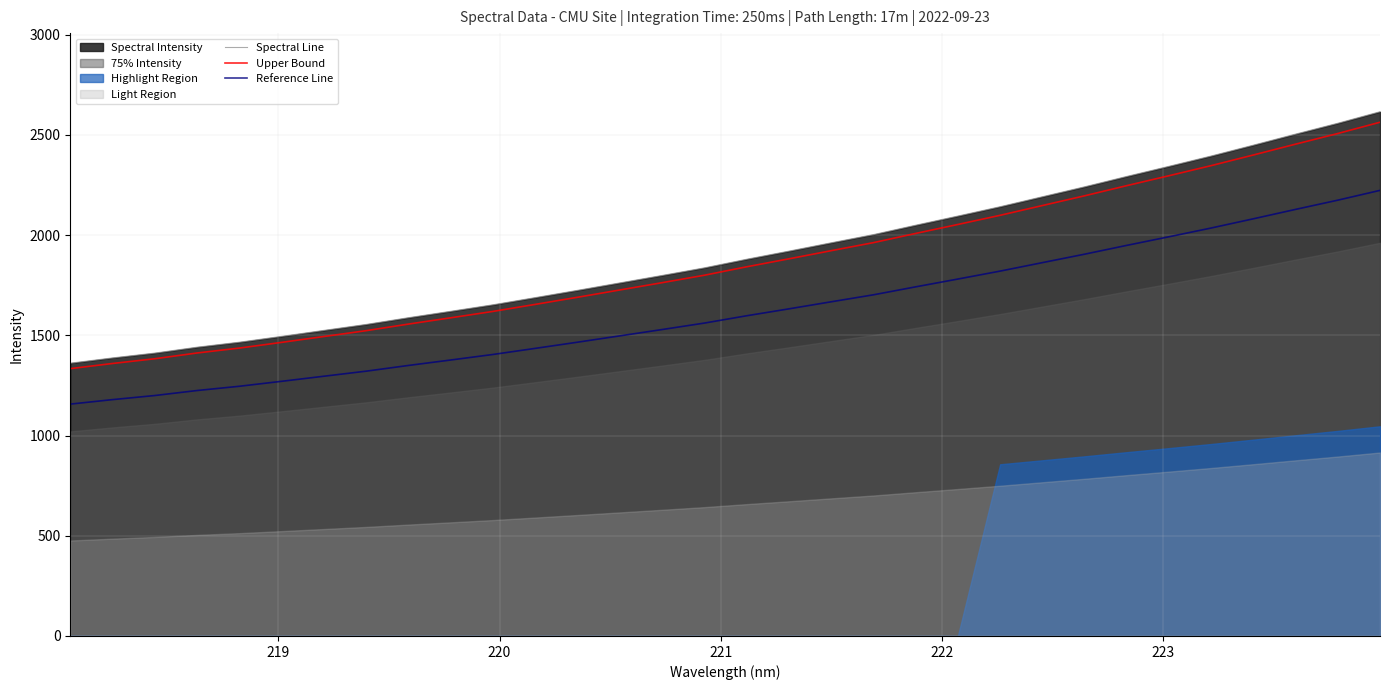

What is the lowest value of the Spectral Line series?

1360.7